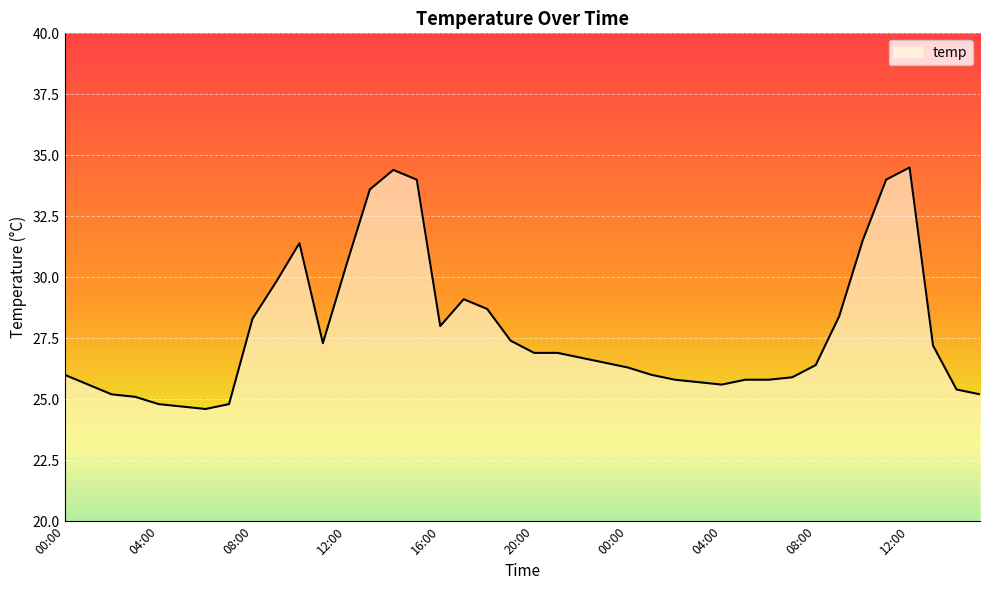

What is the difference between the maximum and minimum values?

9.9